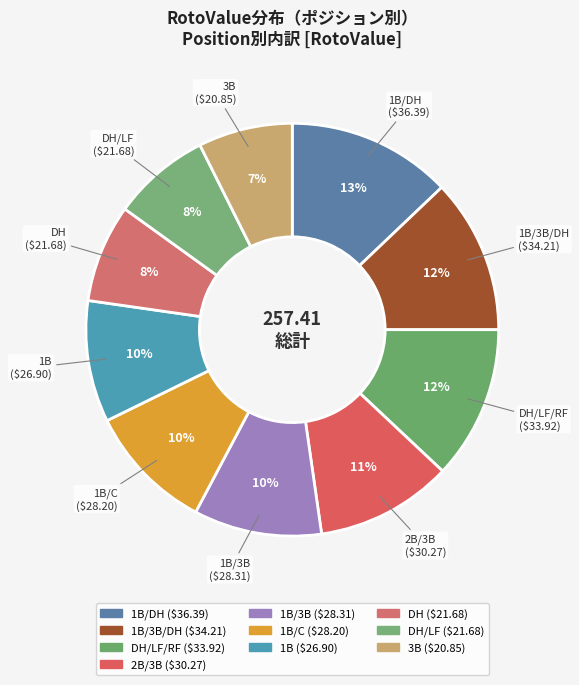

How many slices are in this pie chart?

10